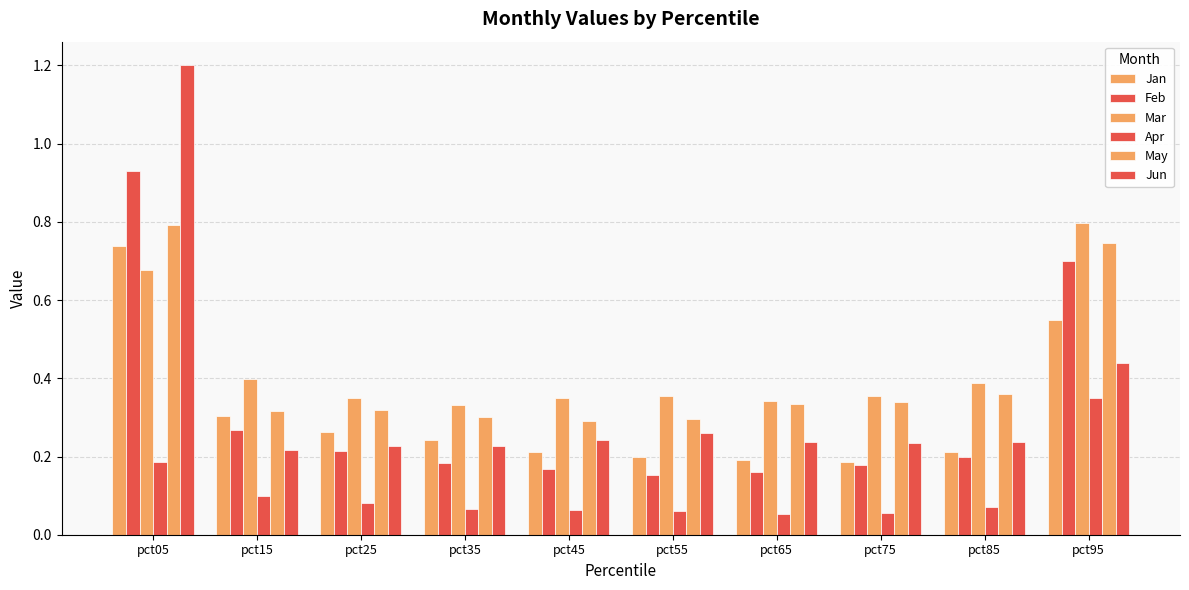

How many categories are shown in the chart?

10